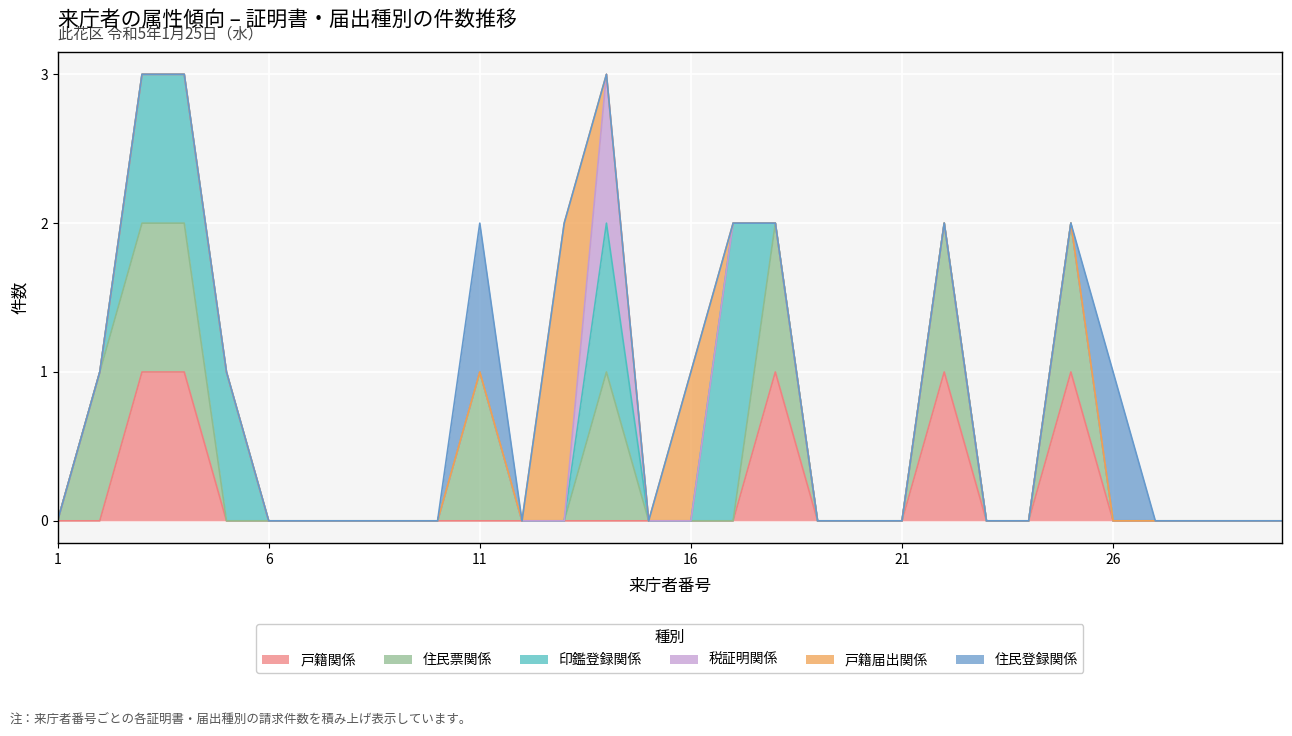

List the labels in order of 税証明関係 value, smallest first.

1, 2, 3, 4, 5, 6, 7, 8, 9, 10, 11, 12, 13, 15, 16, 17, 18, 19, 20, 21, 22, 23, 24, 25, 26, 27, 28, 29, 30, 14